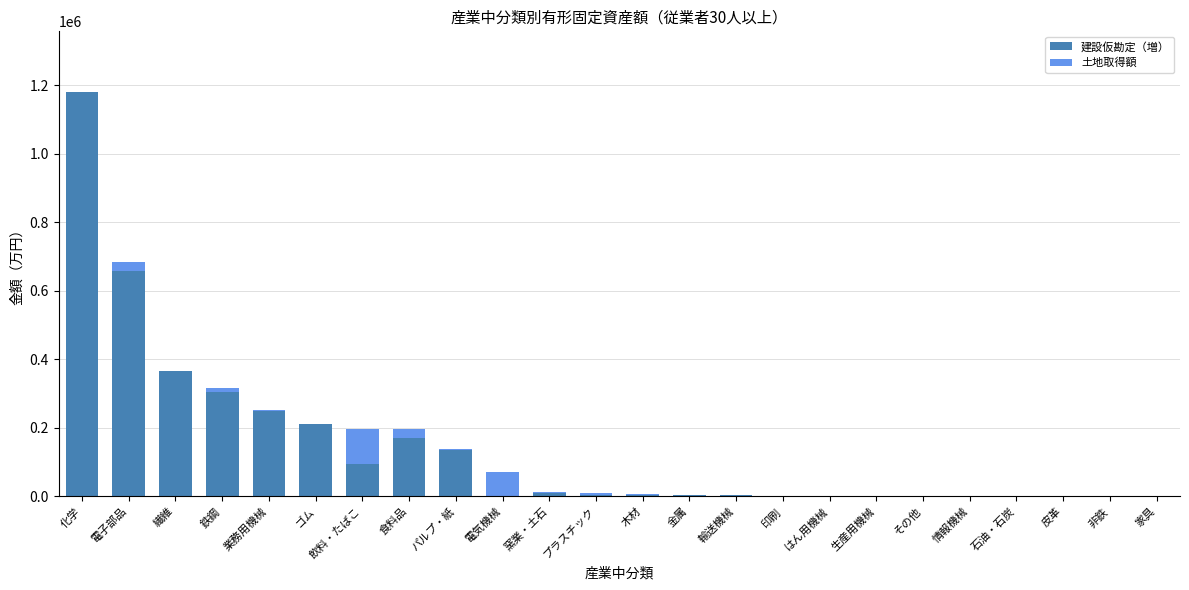

Which category has the highest value in the 建設仮勘定（増） series?

化学